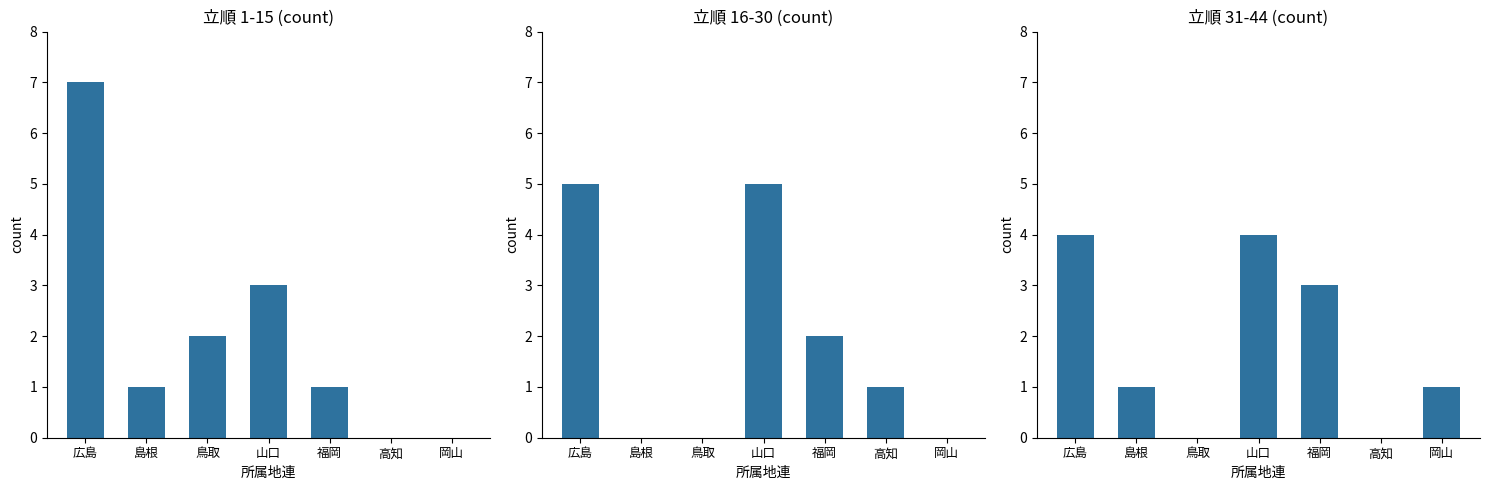

Read the 立順1-15 value at 鳥取.

2